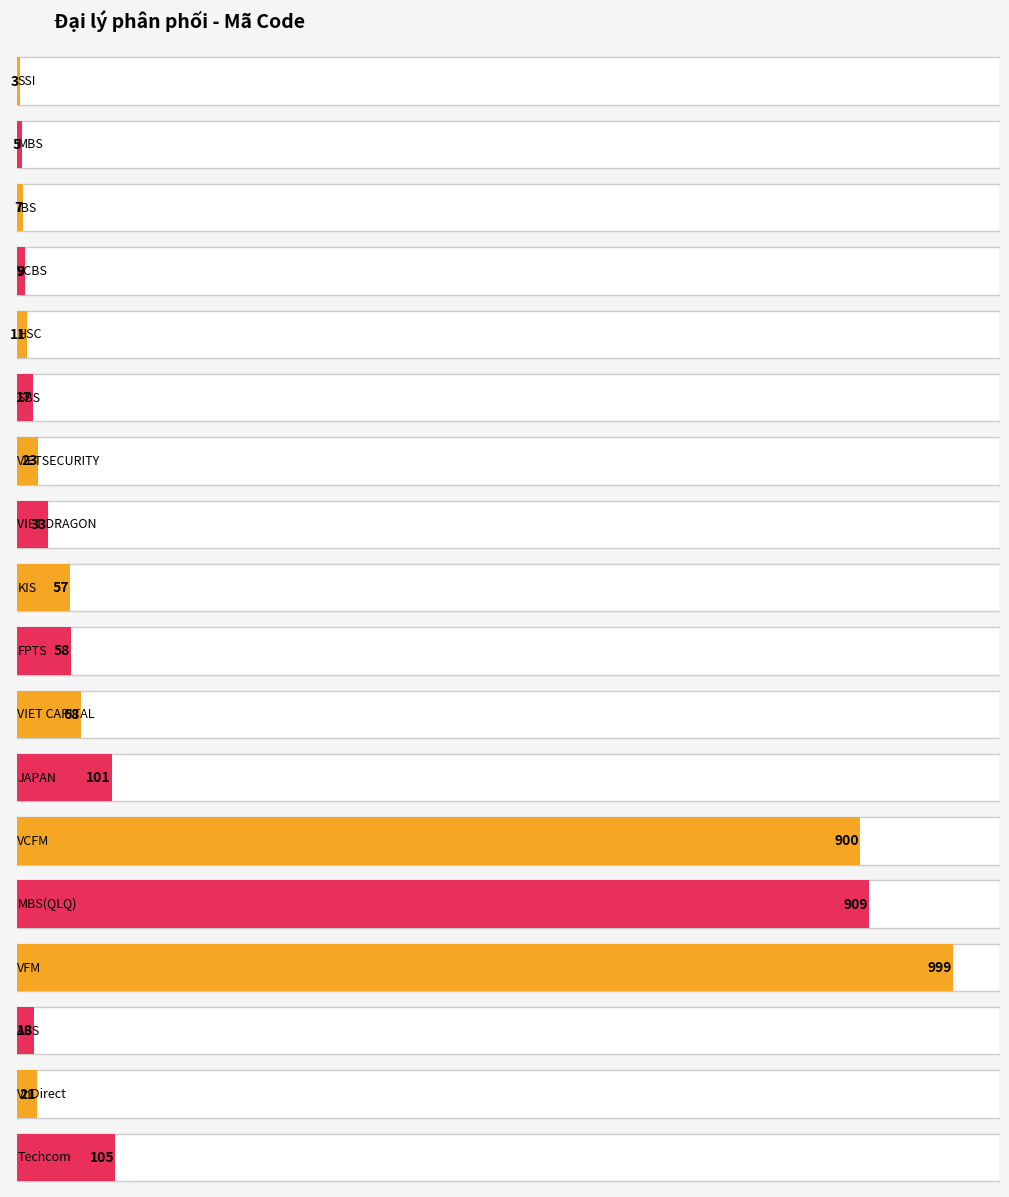

What is the label of the 9th bar from the left?

KIS